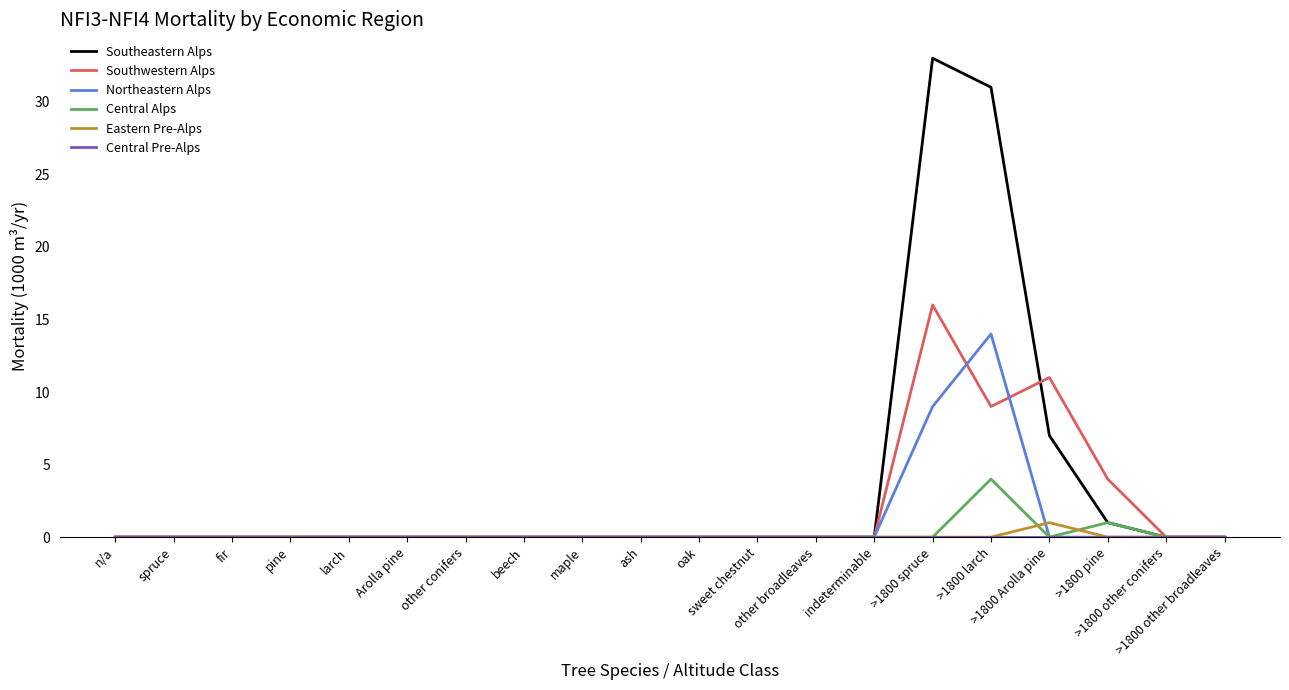

How many lines are shown in the chart?

6